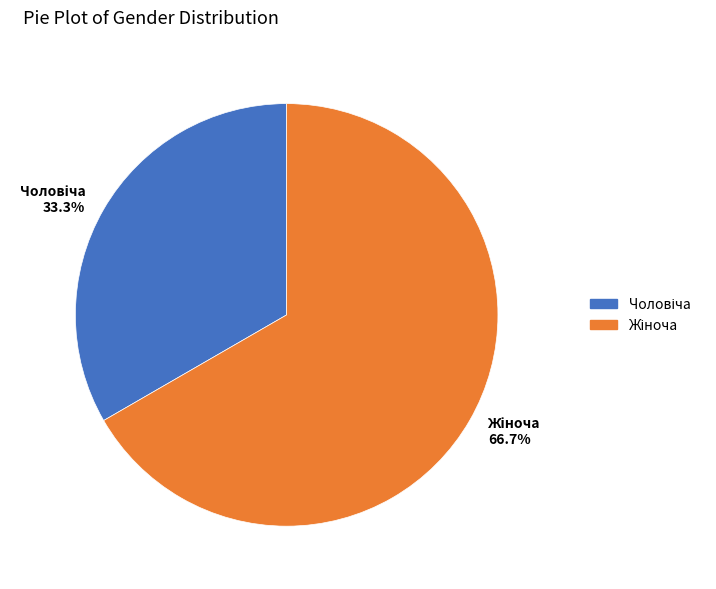

Does any single category account for the majority?

Yes